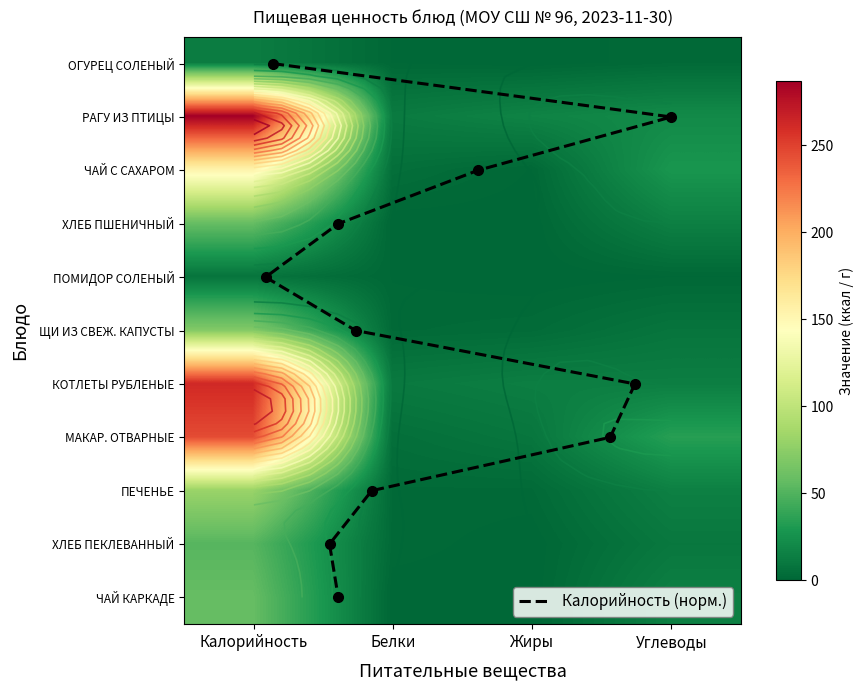

Between Белки and Калорийность, which is larger?

Калорийность